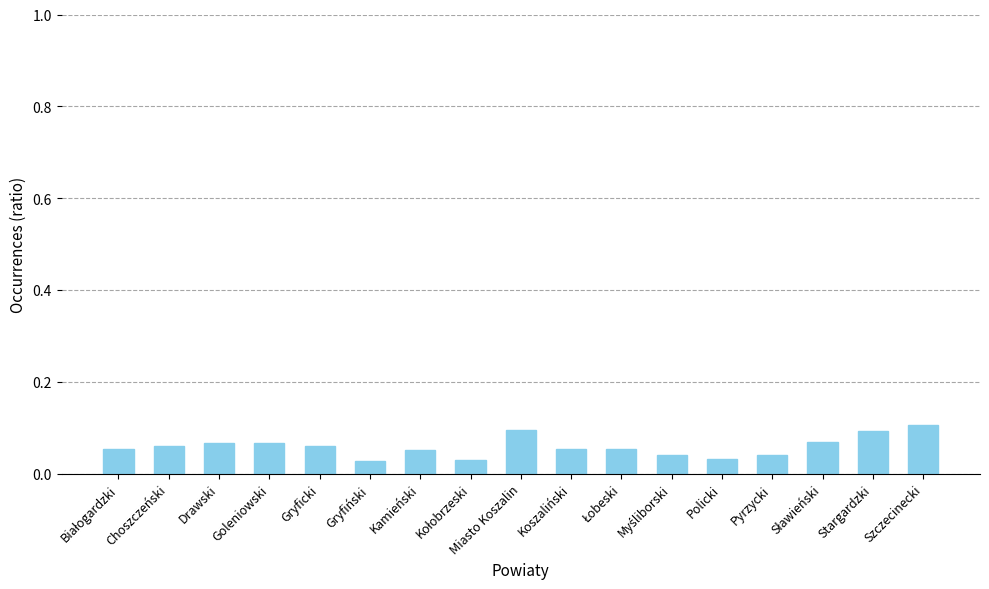

How many bars are there in total?

17